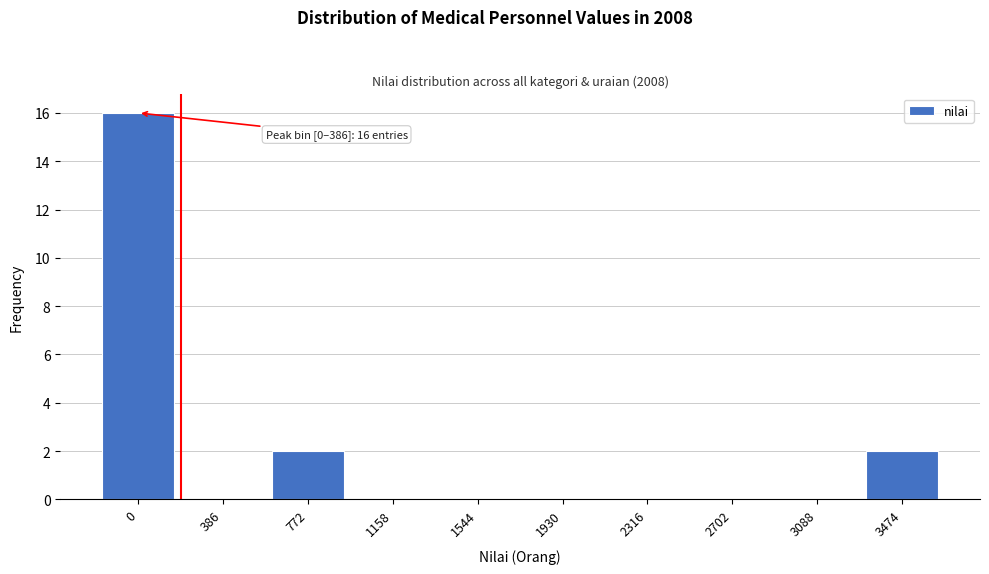

Reading left to right, what are all the values shown in this chart?

0=16	386=0	772=2	1158=0	1544=0	1930=0	2316=0	2702=0	3088=0	3474=2